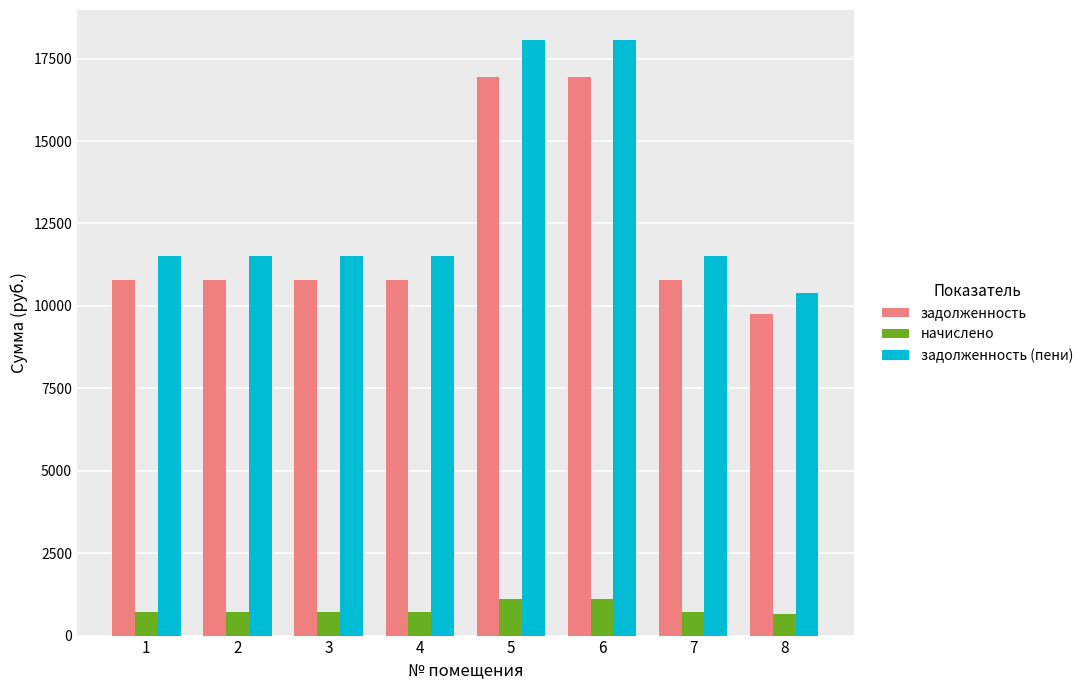

Which series has the largest range (max minus min)?

задолженность (пени)